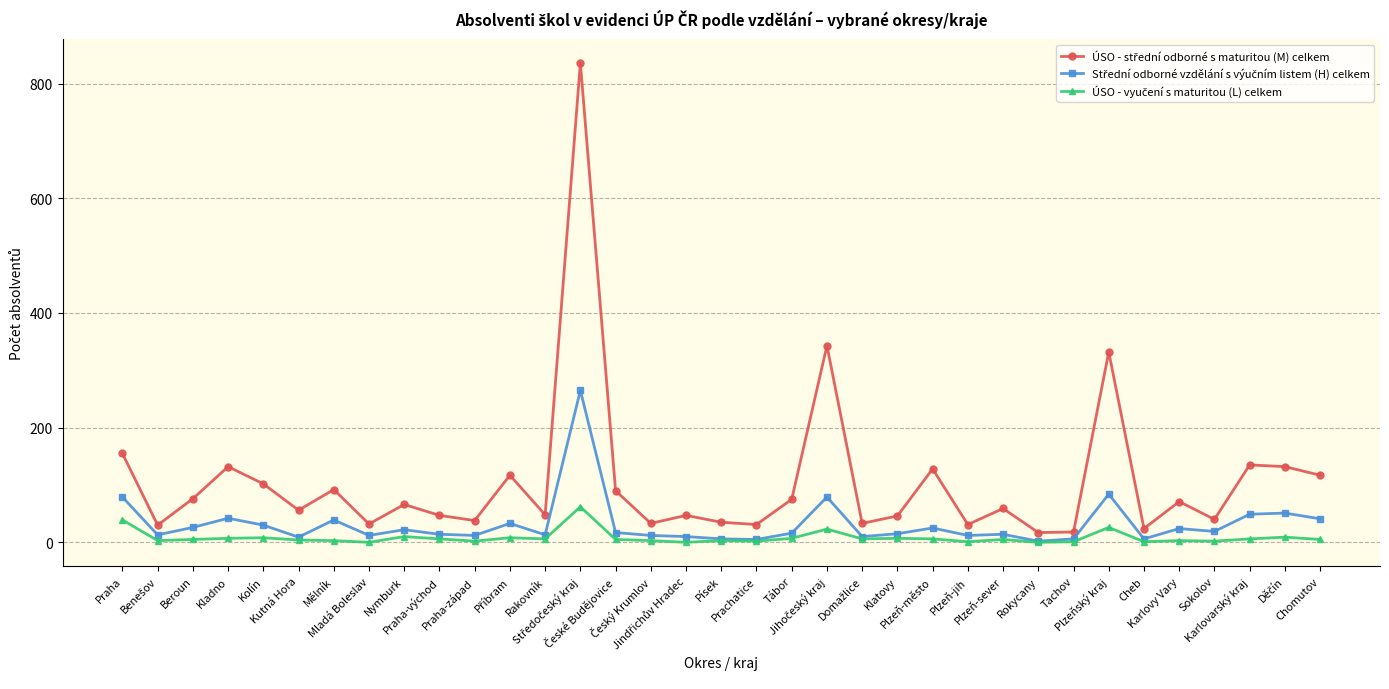

How many data points does each series have?

35